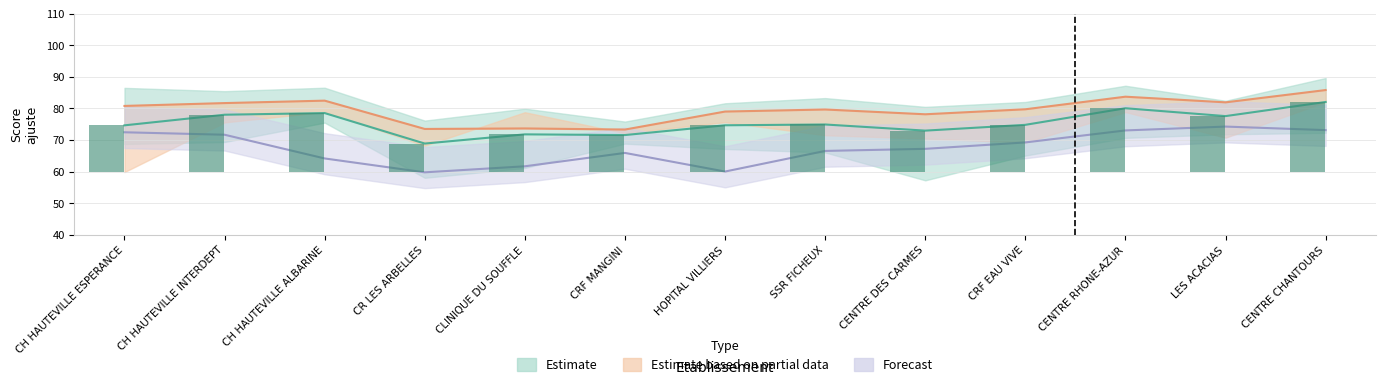

Are the bars horizontal?

No